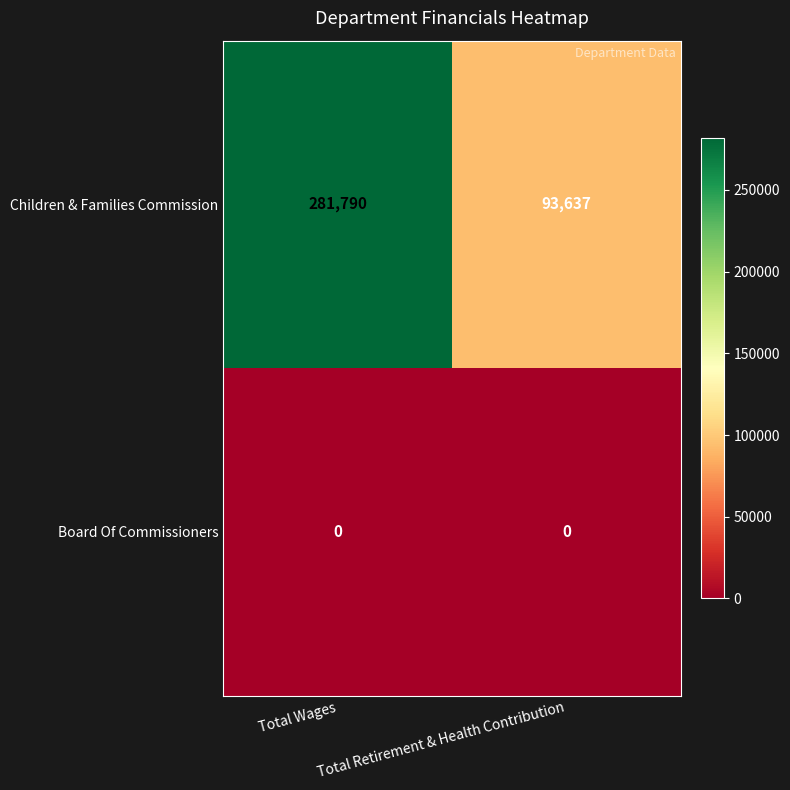

Read the Children & Families Commission value at Total Retirement & Health Contribution, to the nearest 10.

93640